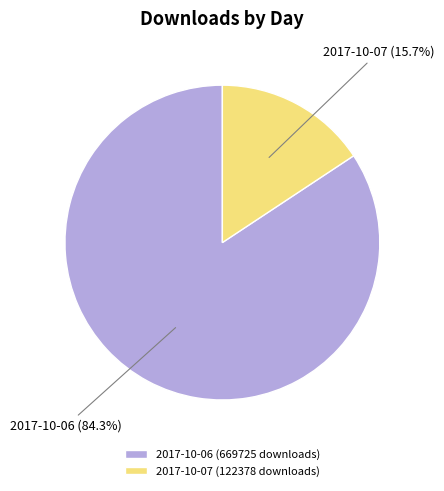

Rank the categories by value from lowest to highest.

2017-10-07 (122378 downloads), 2017-10-06 (669725 downloads)